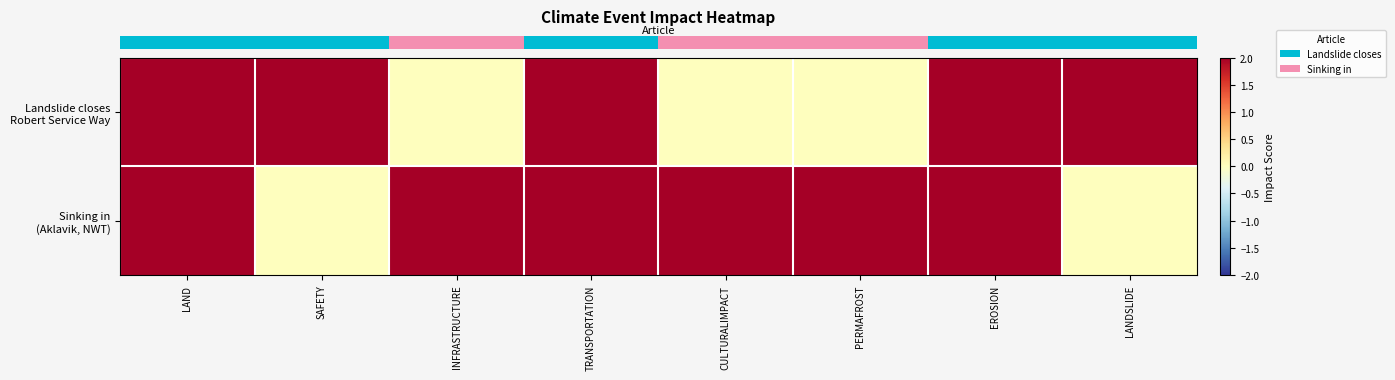

How many distinct data groups are displayed?

2